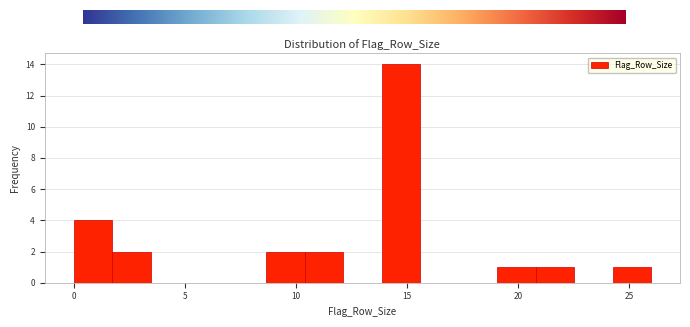

Around what value on the x-axis is the tallest bar? Give the approximate position of its centre, as read against the axis.

14.5